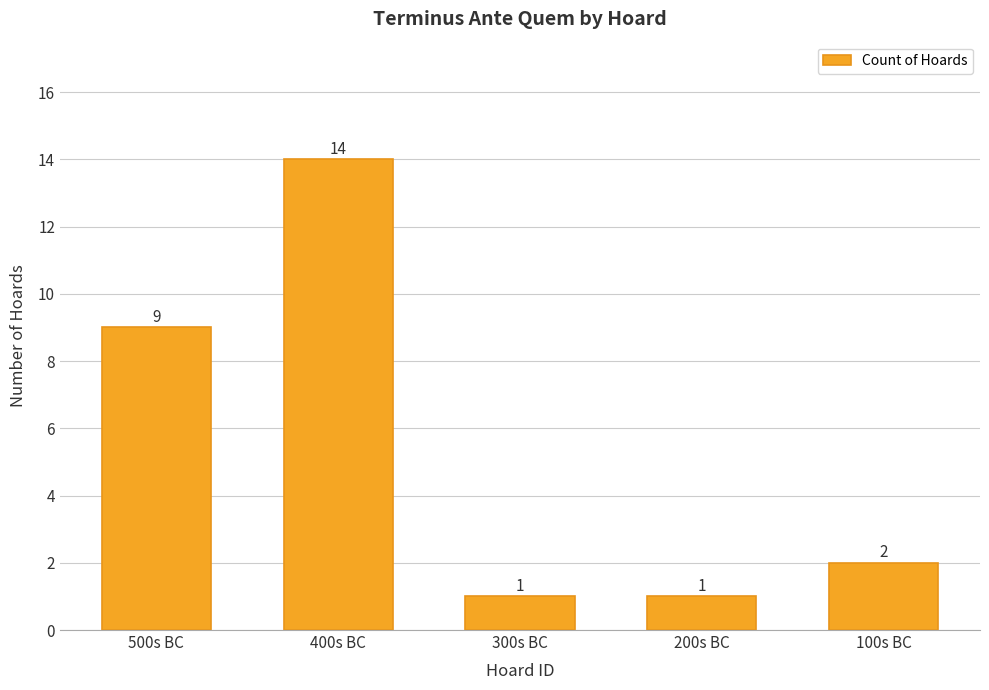

Reading left to right, what are all the values shown in this chart?

9	14	1	1	2